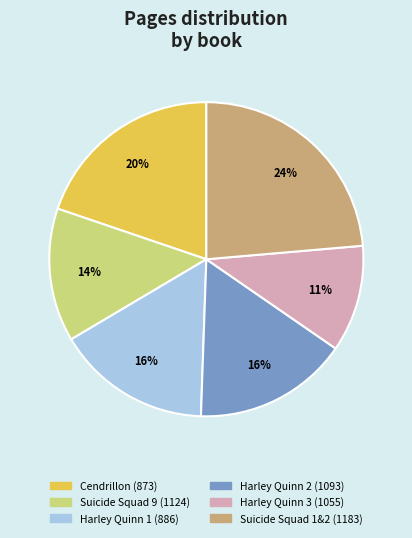

How many slices are in this pie chart?

6